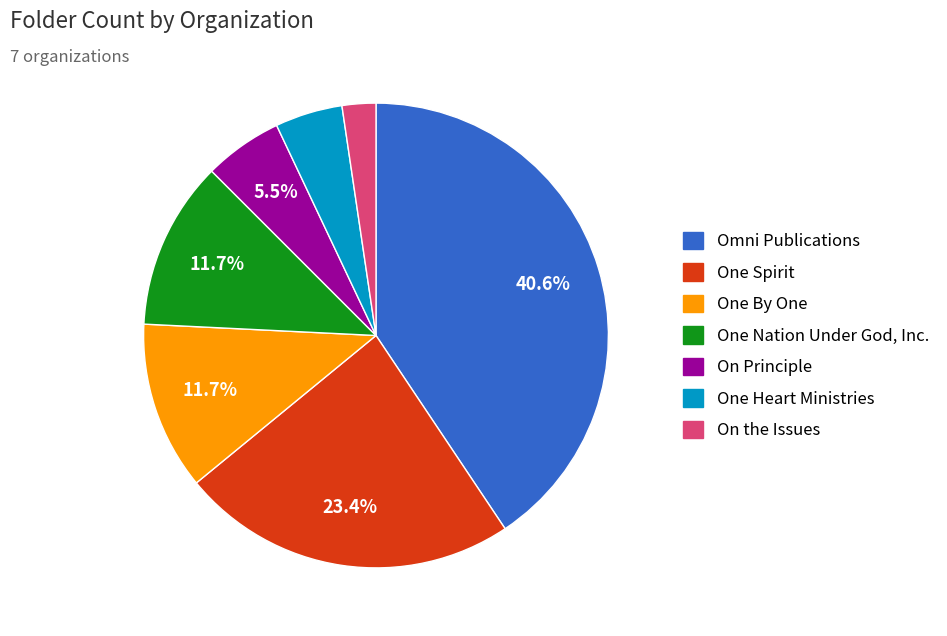

Is it true that One Spirit is 37% of the pie?

False